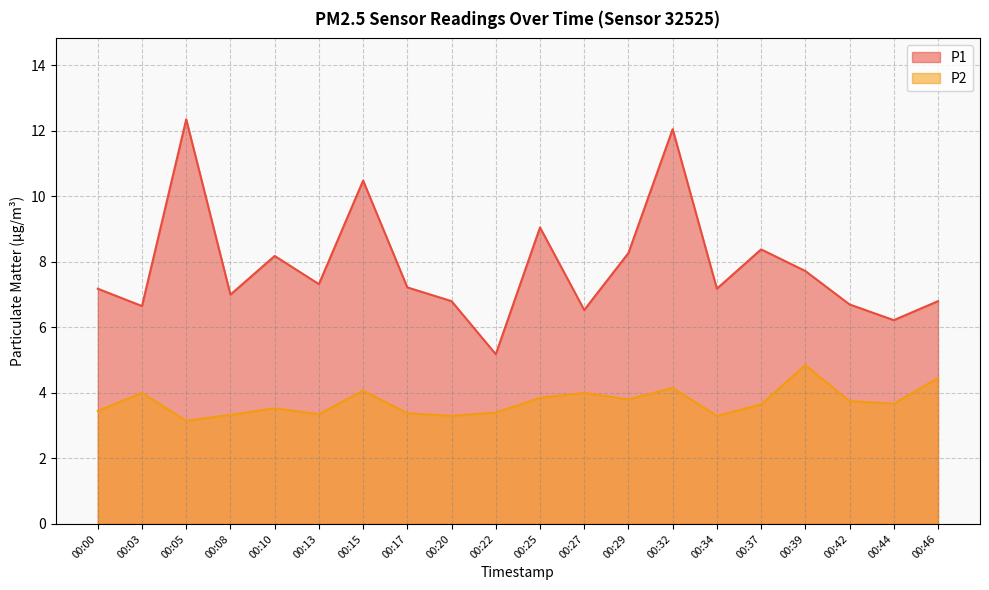

Which category has the highest value across all series?

00:05